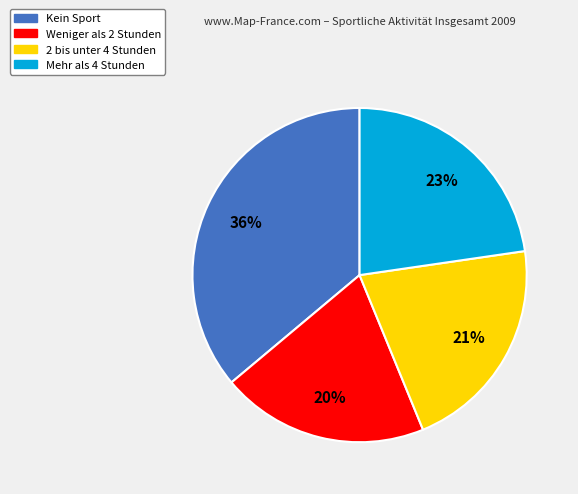

Rank the categories by value from lowest to highest.

Weniger als 2 Stunden, 2 bis unter 4 Stunden, Mehr als 4 Stunden, Kein Sport